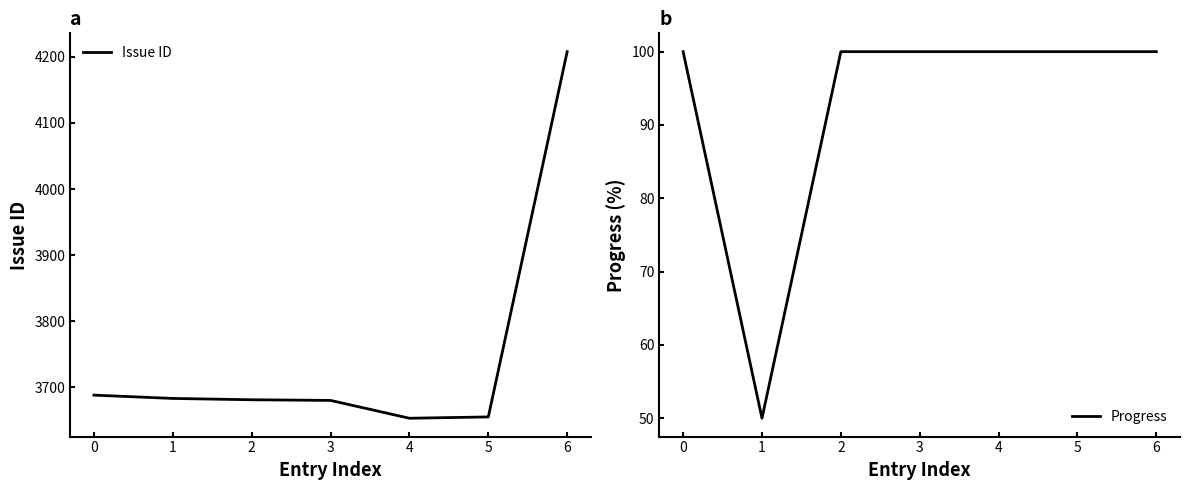

Reading left to right, transcribe all the data shown in this chart.

Issue ID: 3688	3683	3681	3680	3653	3655	4208
Progress: 100	50	100	100	100	100	100